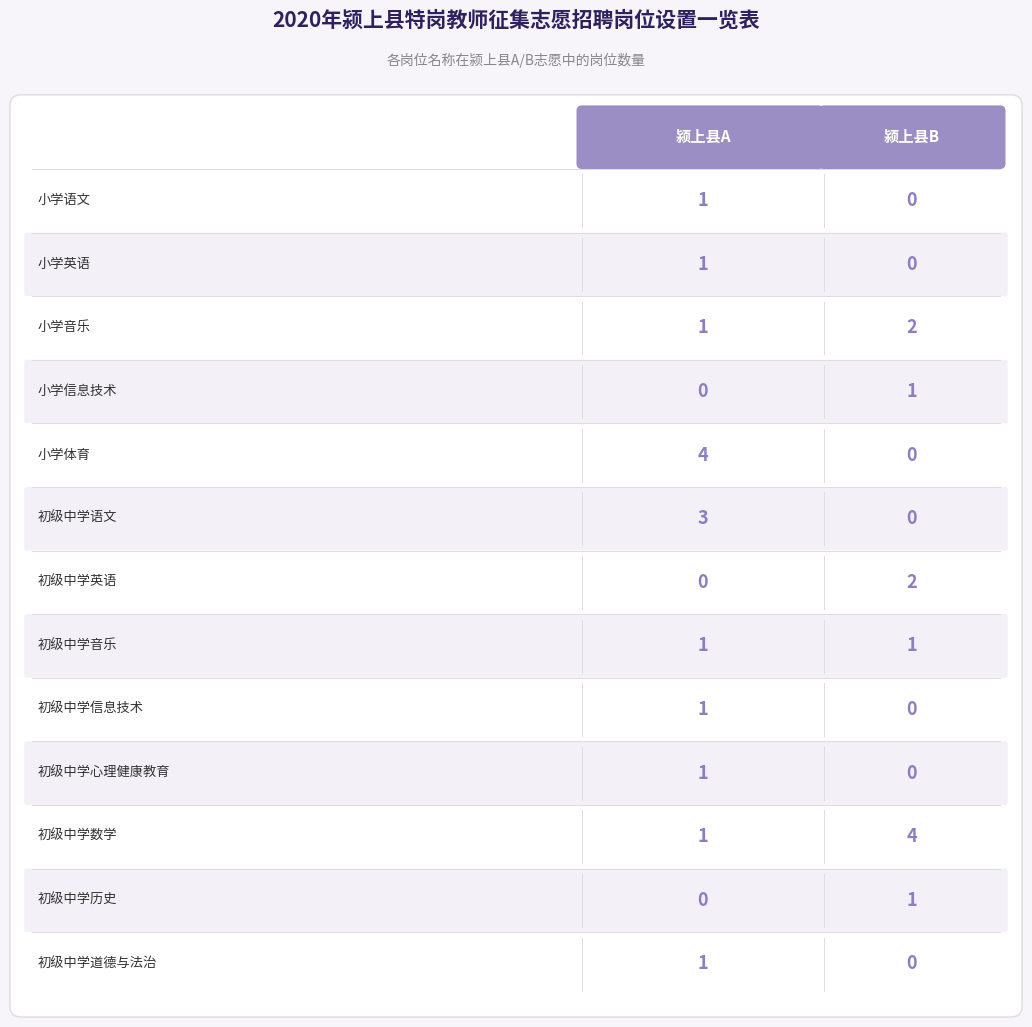

Reading left to right, transcribe all the data shown in this chart.

颍上县A: 小学语文=1	小学英语=1	小学音乐=1	小学信息技术=0	小学体育=4	初级中学语文=3	初级中学英语=0	初级中学音乐=1	初级中学信息技术=1	初级中学心理健康教育=1	初级中学数学=1	初级中学历史=0	初级中学道德与法治=1
颍上县B: 小学语文=0	小学英语=0	小学音乐=2	小学信息技术=1	小学体育=0	初级中学语文=0	初级中学英语=2	初级中学音乐=1	初级中学信息技术=0	初级中学心理健康教育=0	初级中学数学=4	初级中学历史=1	初级中学道德与法治=0